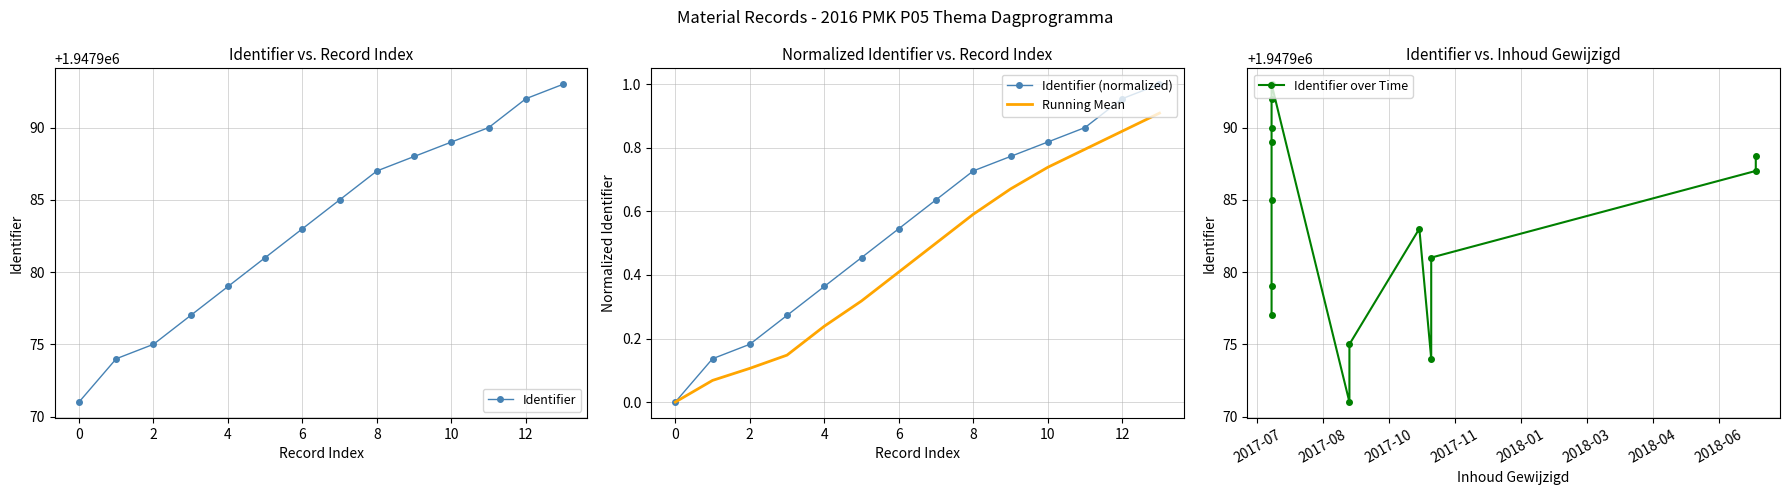

What is the difference between the maximum and minimum values in the Running Mean series?

0.9